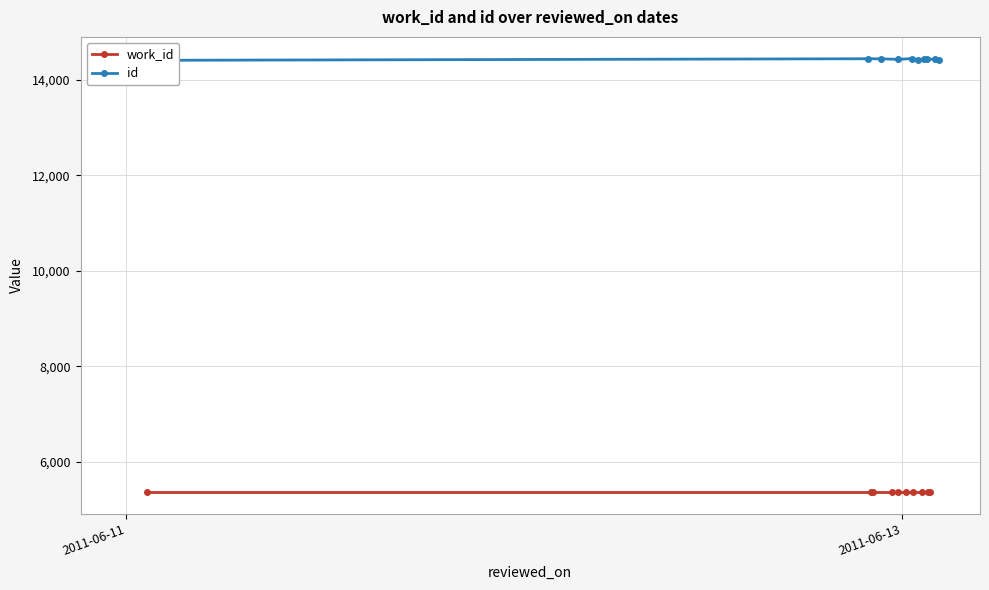

What is the average value of the id series?

14427